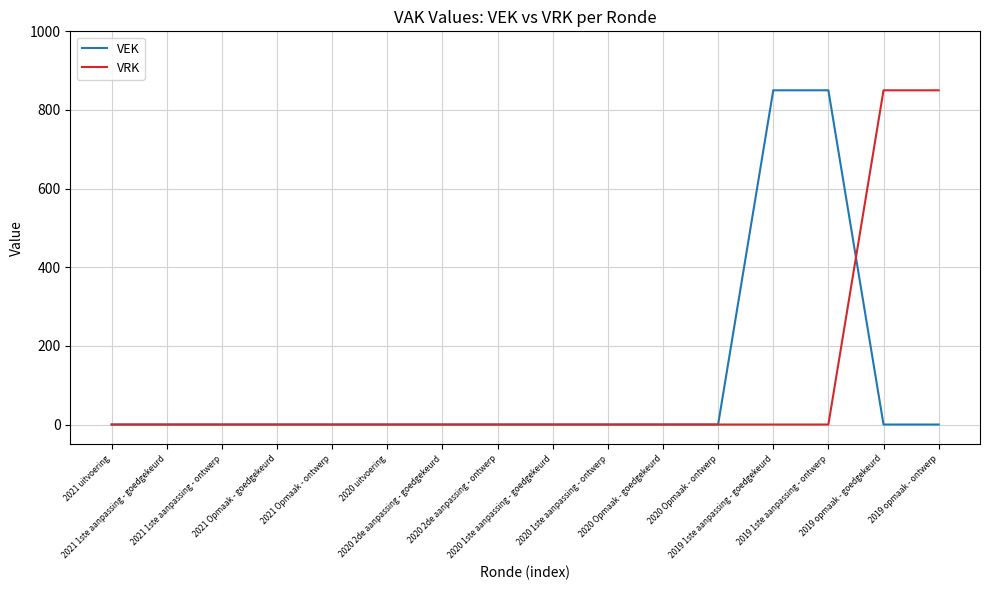

What is the maximum value for VRK?

850